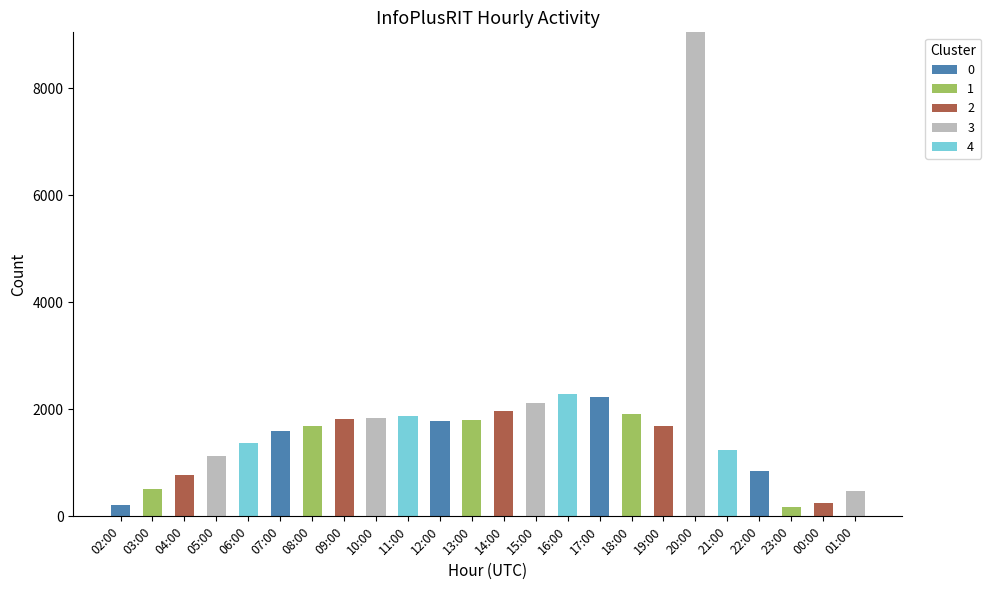

At which label does 0 reach its peak?

17:00